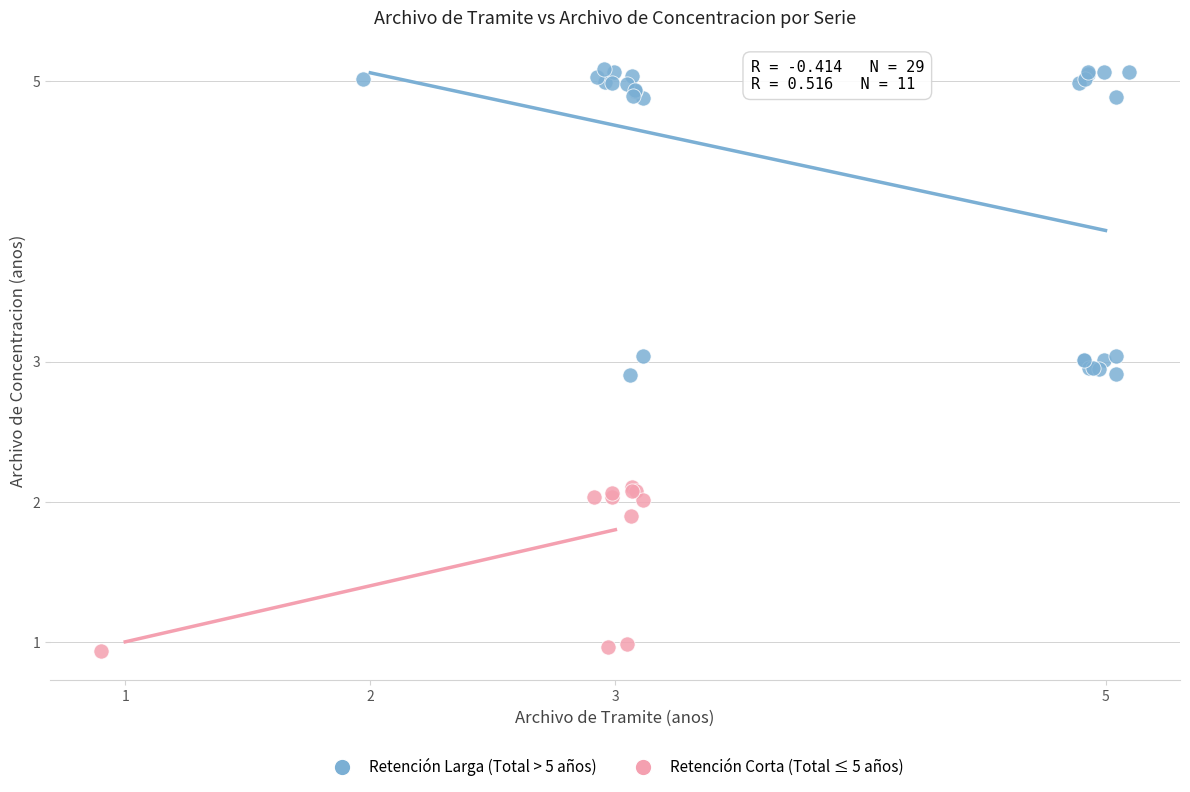

Which series has the largest Y range (max minus min)?

Retención Larga (Total > 5 años)